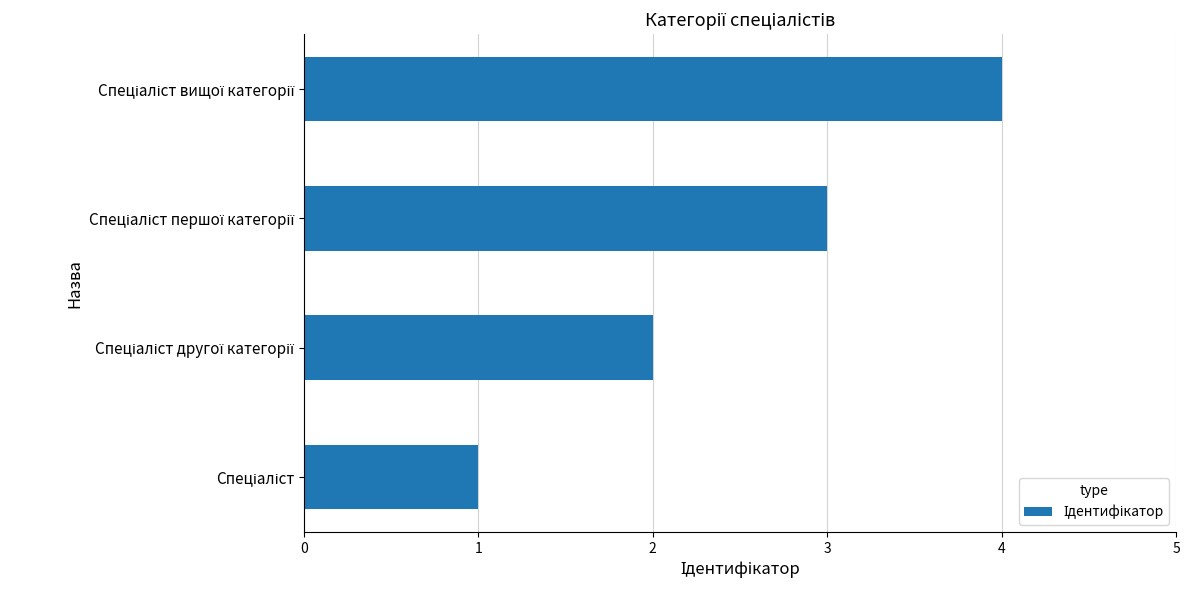

What is the greatest value displayed?

4